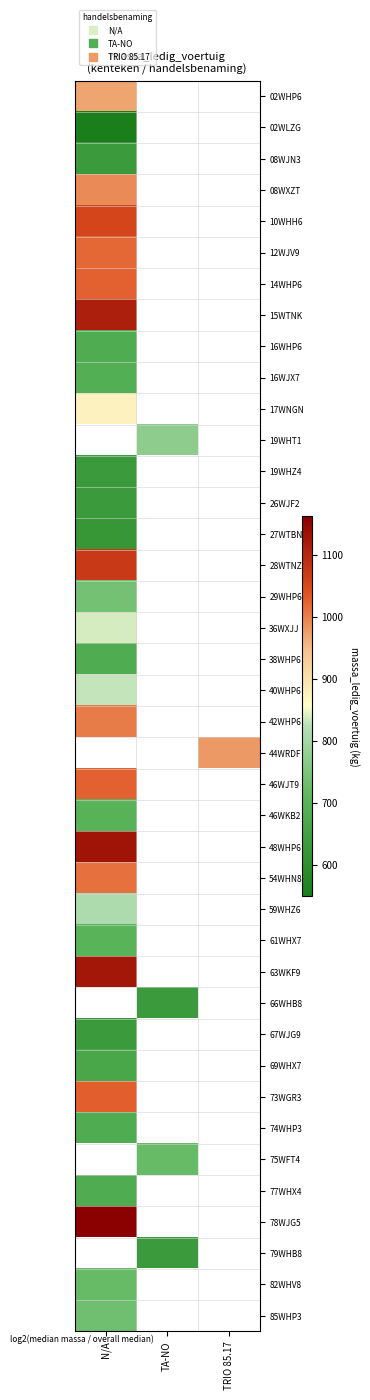

Where is 16WHP6 nearest to the value 680?

N/A